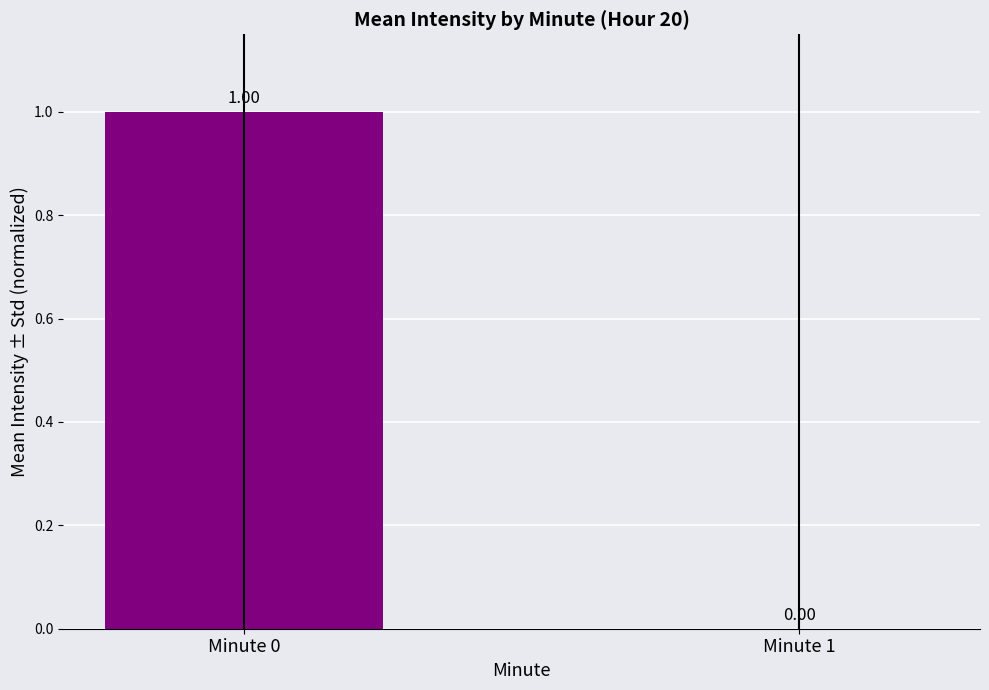

Reading left to right, transcribe all the data shown in this chart.

1	0